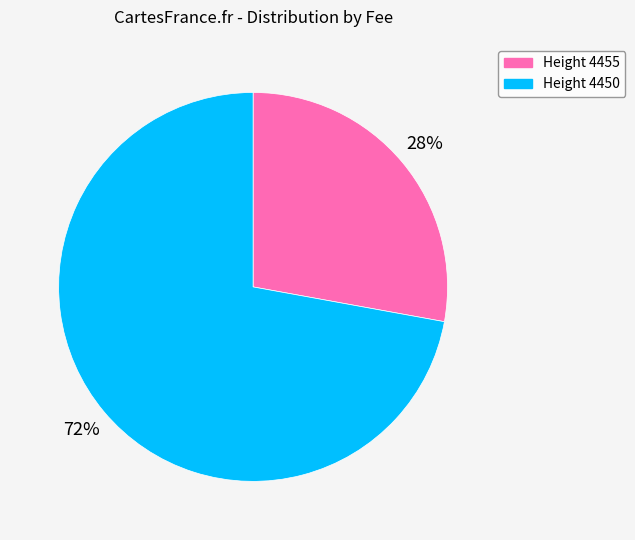

Is there a majority slice in this chart?

Yes